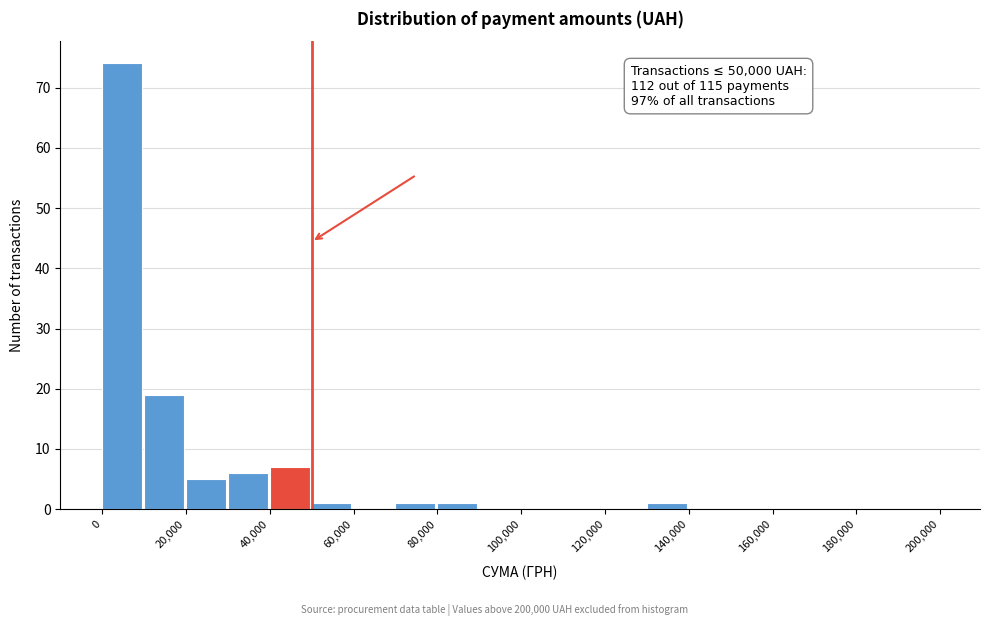

Which range on the x-axis has the tallest bar?

0 to 10000